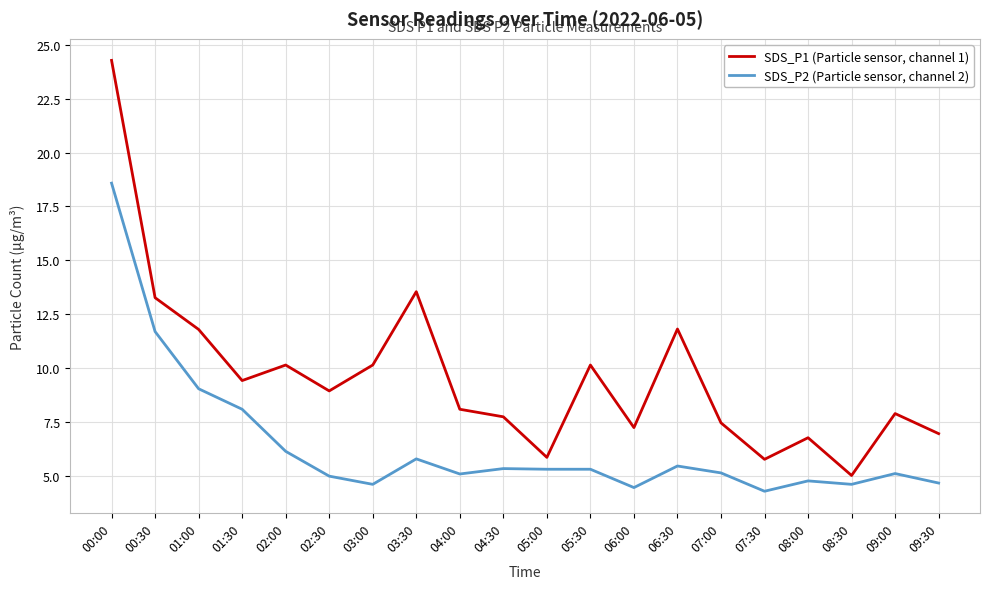

The value of SDS_P1 (Particle sensor, channel 1) at 05:00 is 5.9. True or false?

True